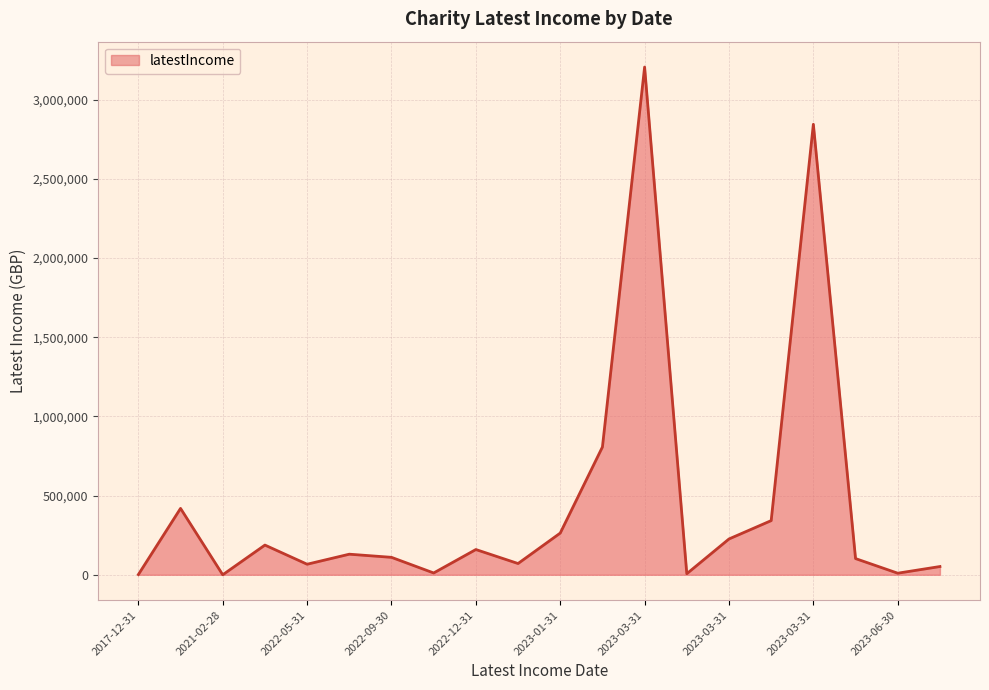

What is the greatest value displayed?

3205585